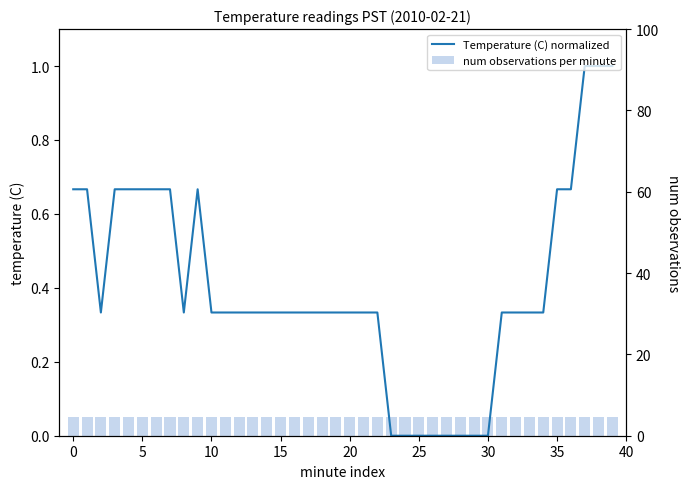

What is the label of the 1st bar from the right?

39